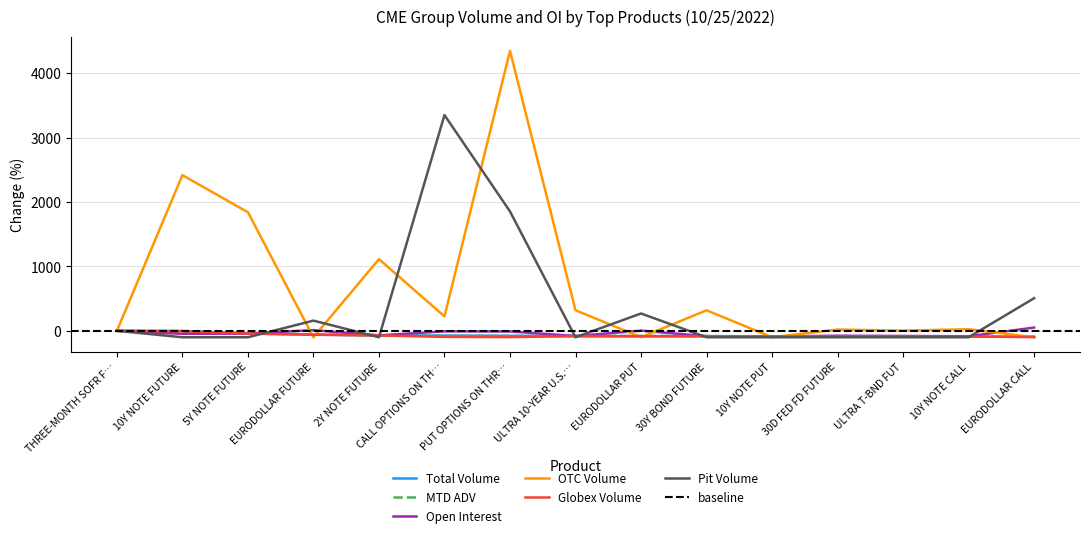

How many lines are shown in the chart?

6